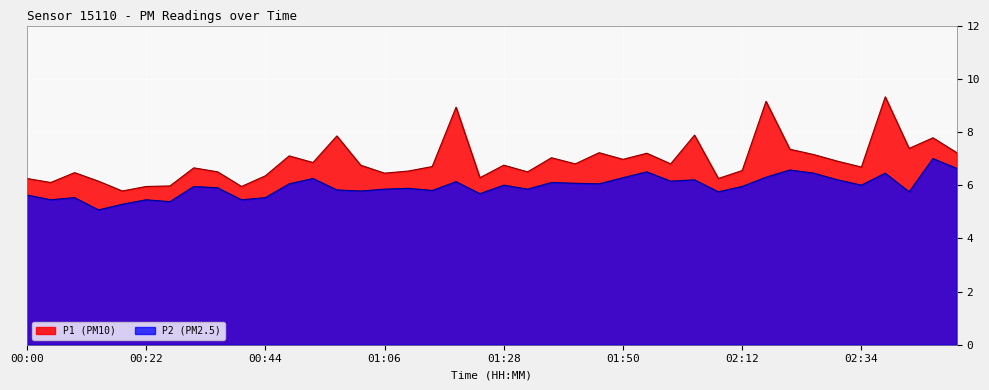

How many data points in P1 are above 6?

36